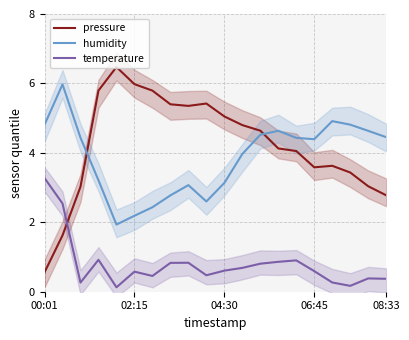

True or false: pressure has more than 0 points higher than both neighbors.

True